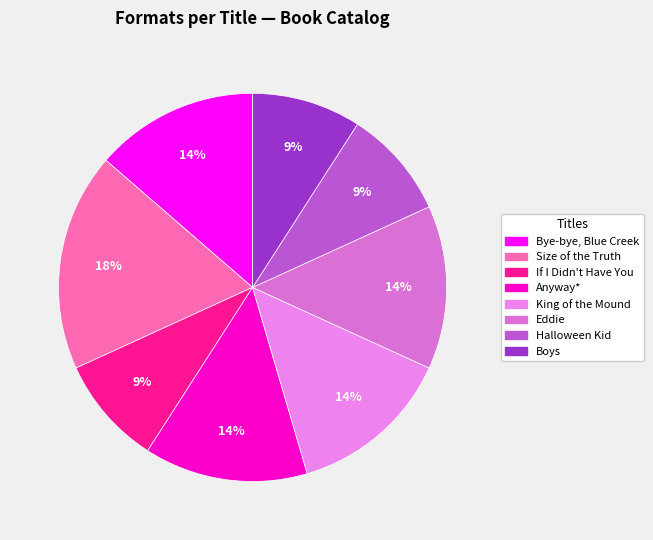

Which slice is the smallest?

If I Didn't Have You